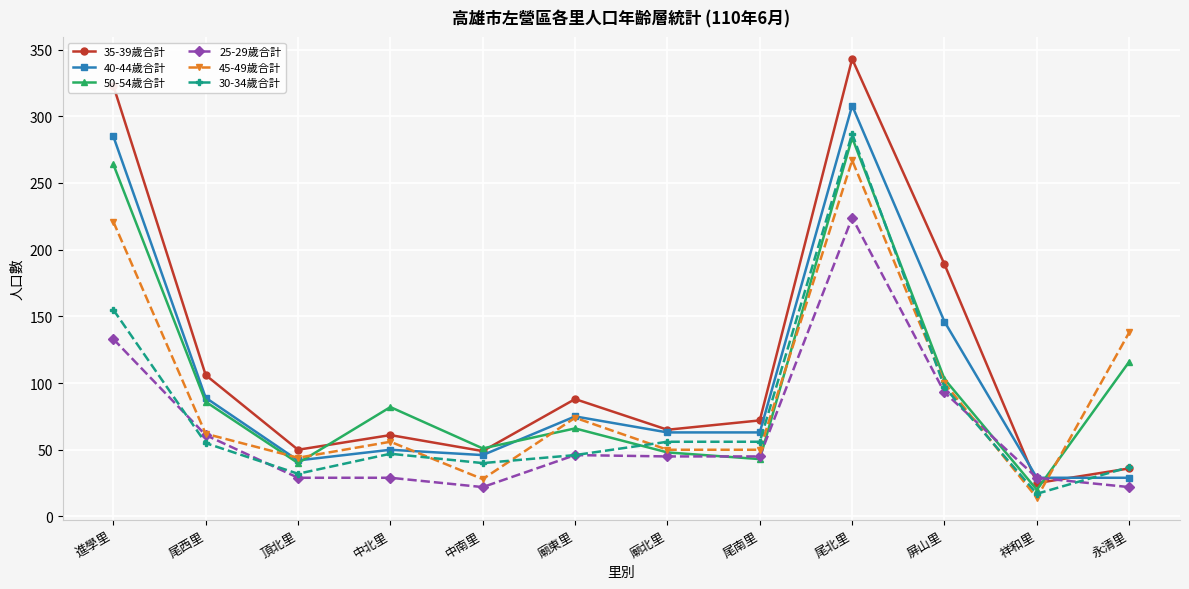

True or false: 25-29歲合計 and 35-39歲合計 intersect in this chart.

True